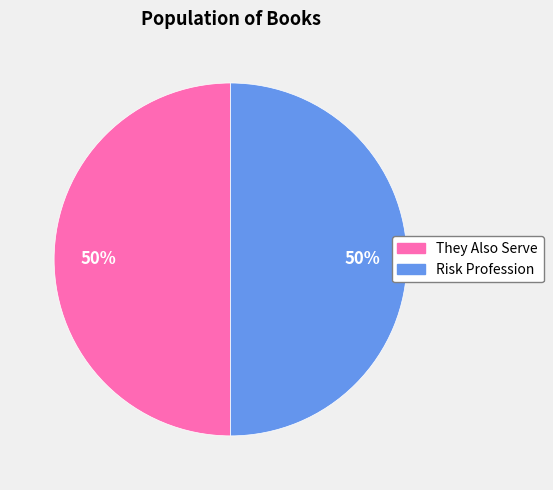

Combined, do They Also Serve and Risk Profession account for over 50%?

Yes